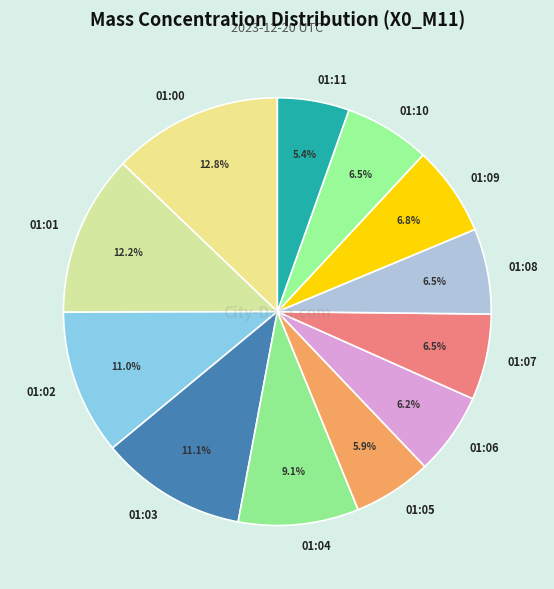

Which slice is the smallest?

01:11